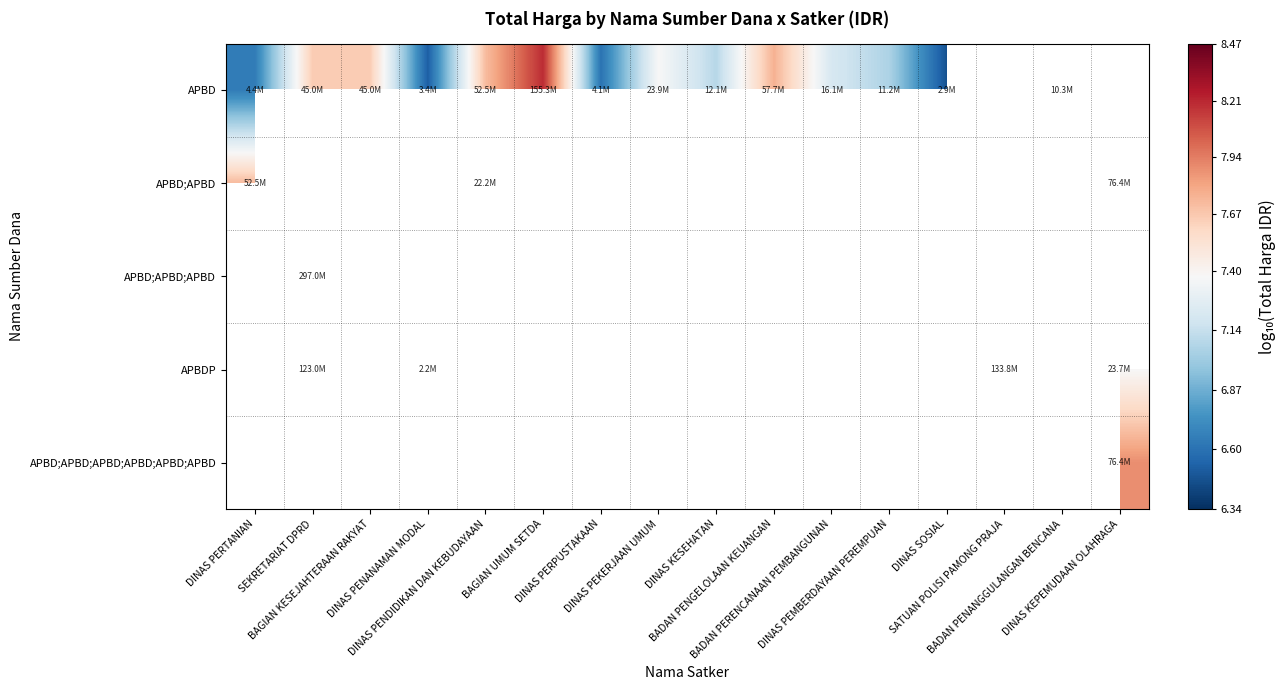

Which has a higher value, BADAN PENANGGULANGAN BENCANA or DINAS PERPUSTAKAAN?

BADAN PENANGGULANGAN BENCANA